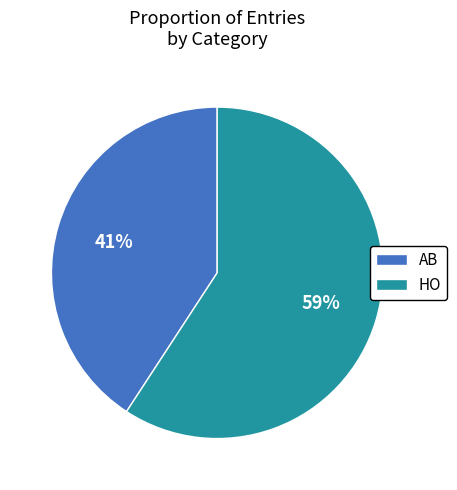

Count the number of slices in the pie.

2